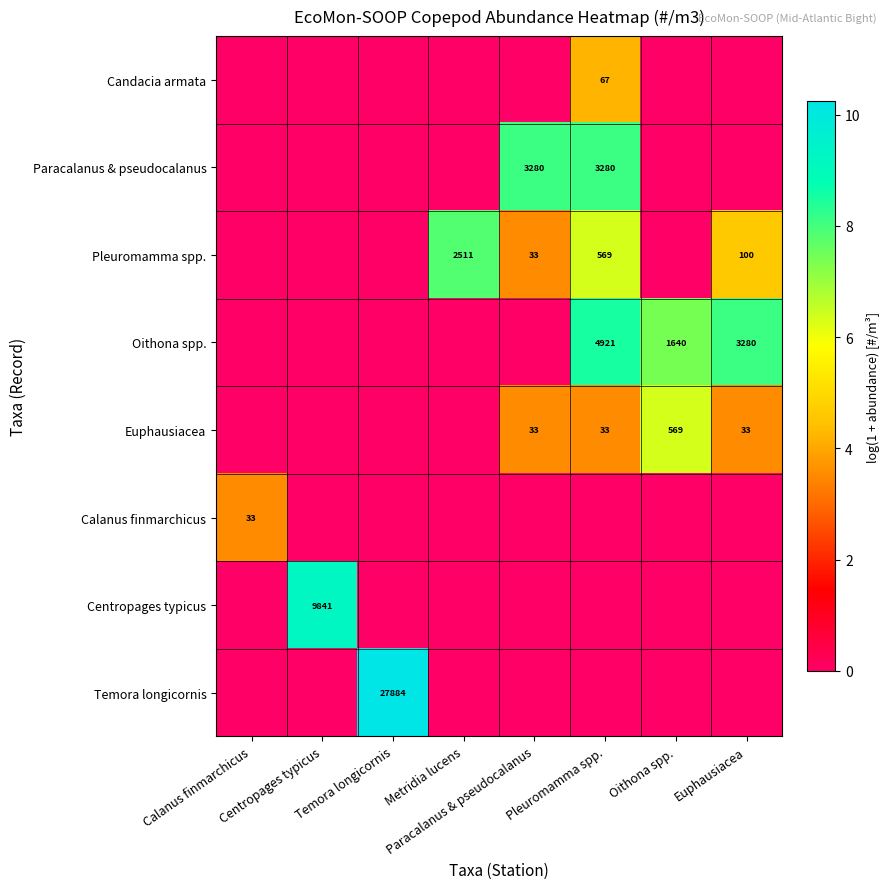

Rank the series by their maximum value, from lowest to highest.

Calanus finmarchicus, Candacia armata, Euphausiacea, Pleuromamma spp., Paracalanus & pseudocalanus, Oithona spp., Centropages typicus, Temora longicornis